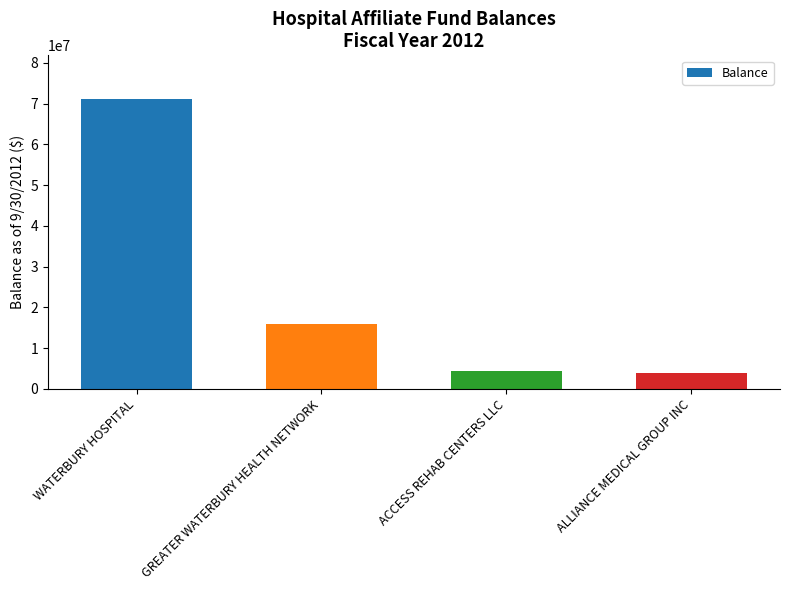

What is the change in value from WATERBURY HOSPITAL to GREATER WATERBURY HEALTH NETWORK?

-55134129